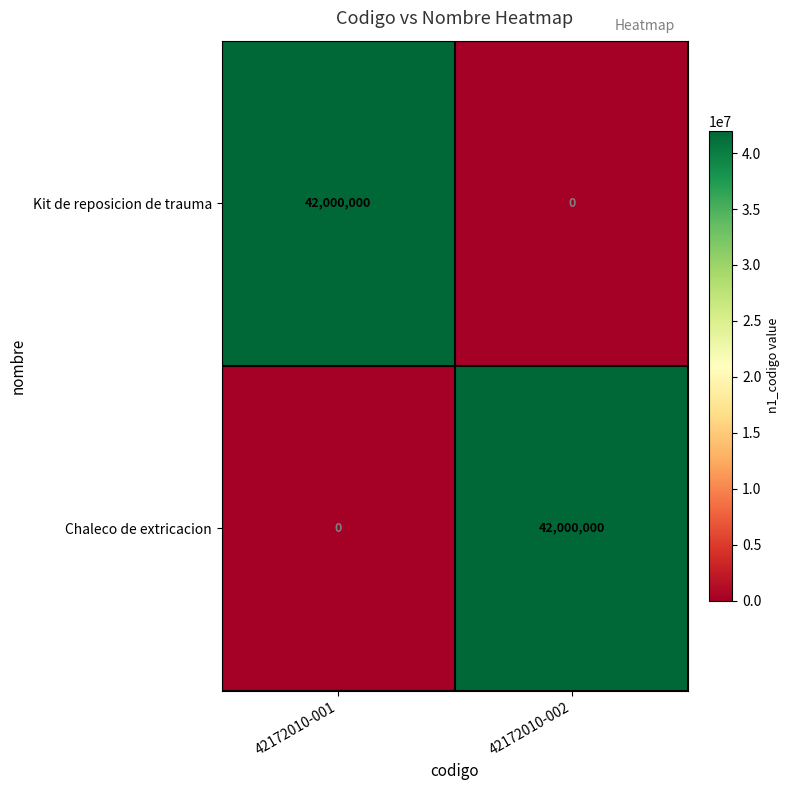

The value of Chaleco de extricacion at 42172010-002 is 10210252. True or false?

False